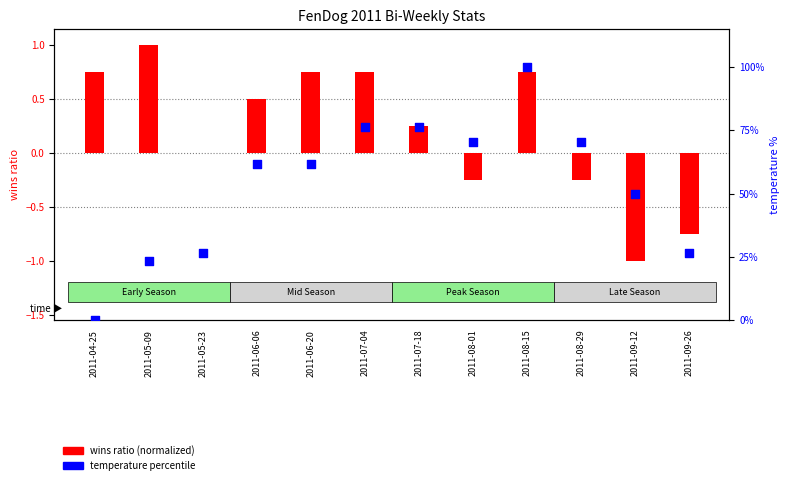

What is the total value across all series at 2011-06-20?

62.5